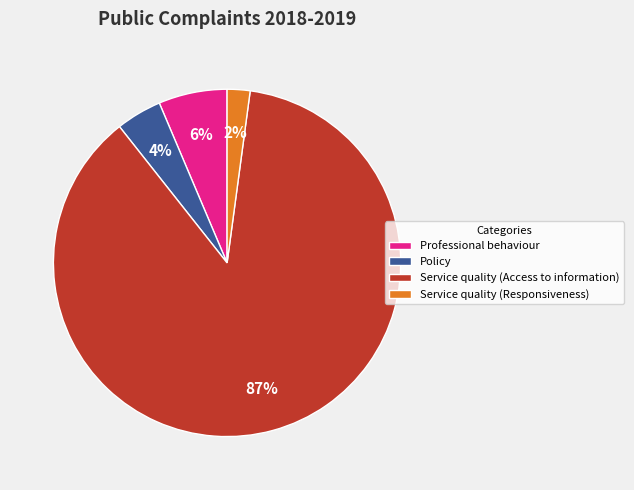

To the nearest percent, what is the average slice percentage?

25%